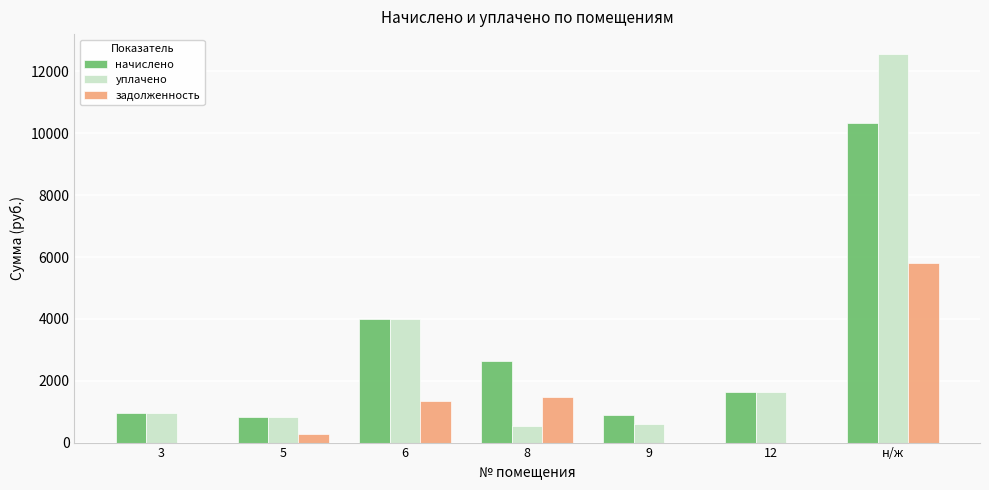

True or false: задолженность has a value of 5806.8 at н/ж.

True